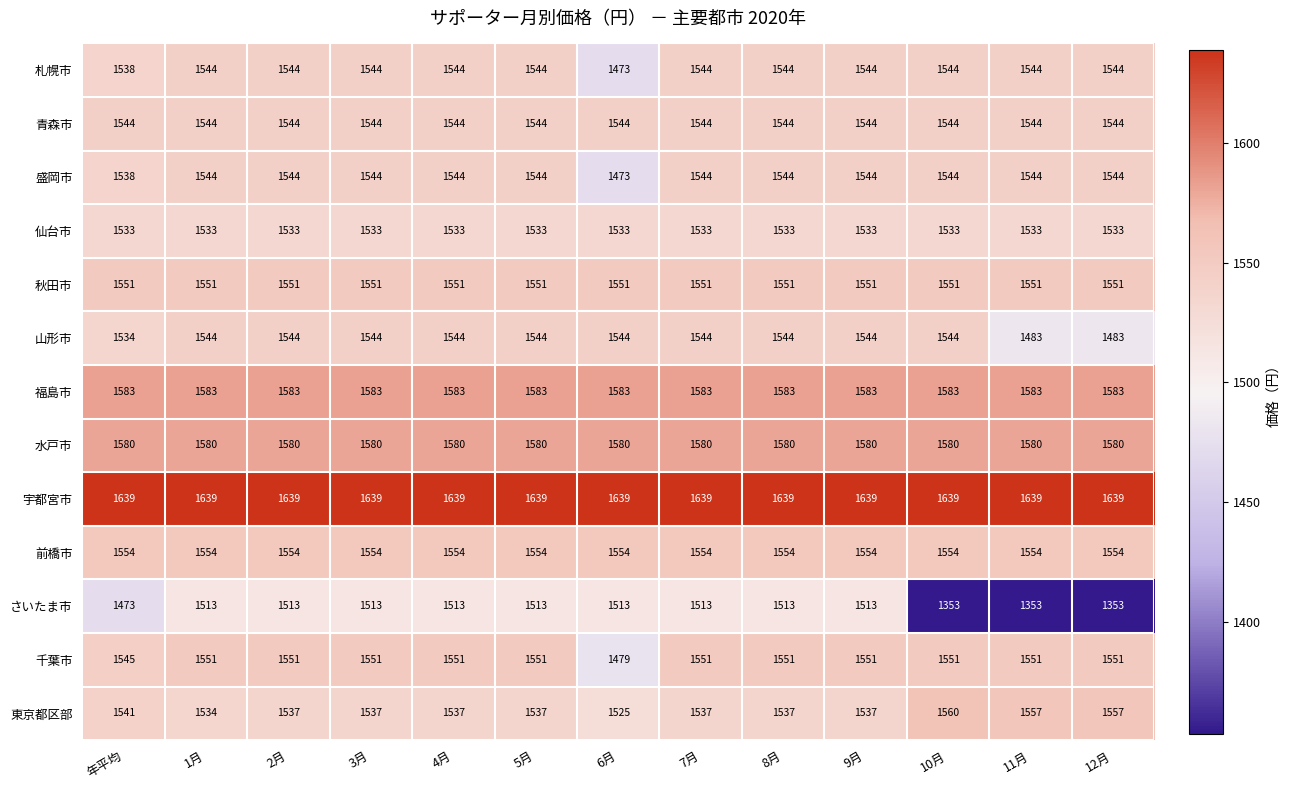

Is it true that 前橋市 equals 1554 at 7月?

True